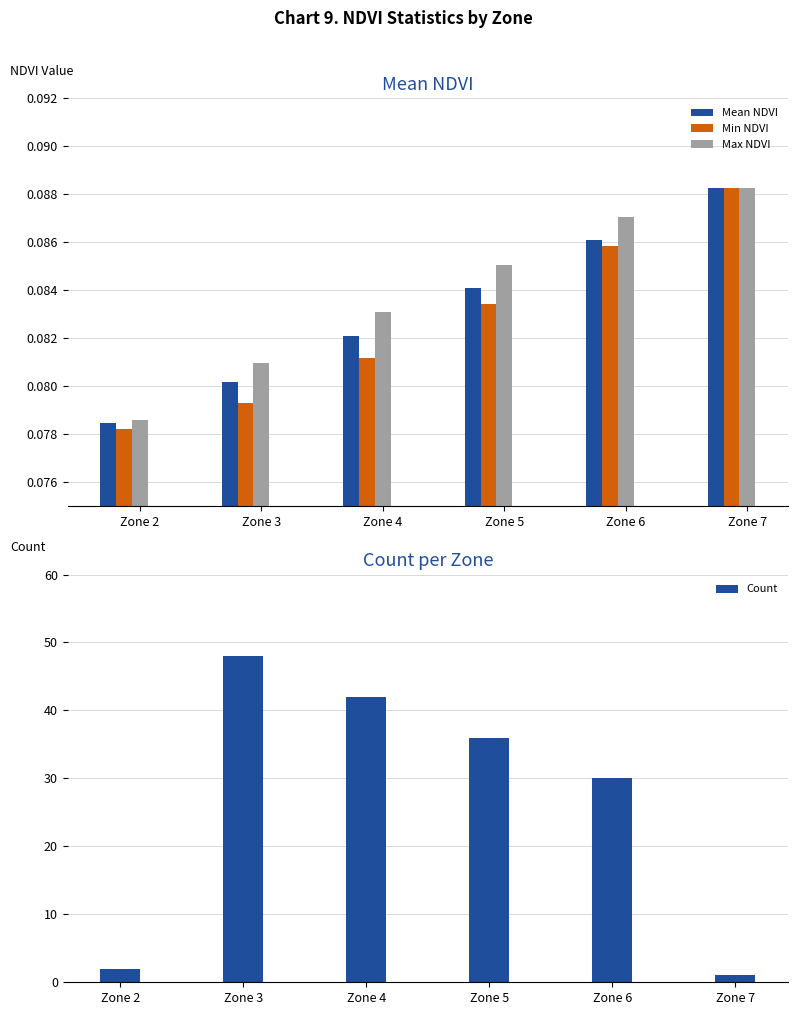

What is the value of the Mean NDVI bar at the 4th from the left?

0.1